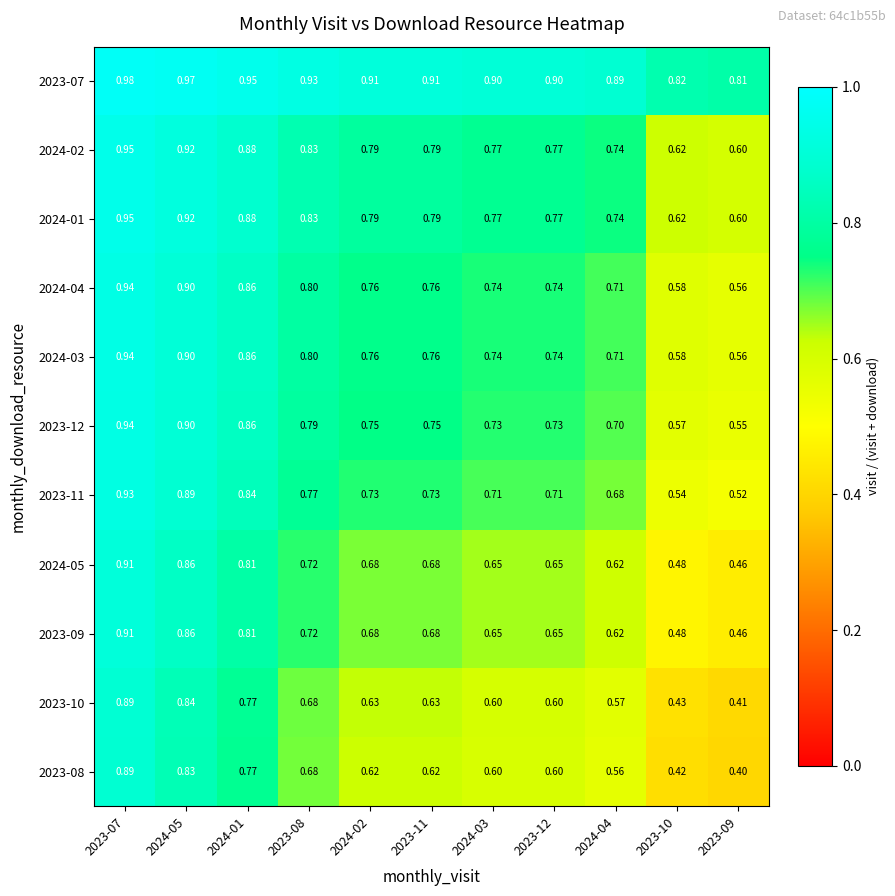

Is the value of 2023-12 at 2023-12 greater than the value of 2023-10 at 2023-10?

Yes